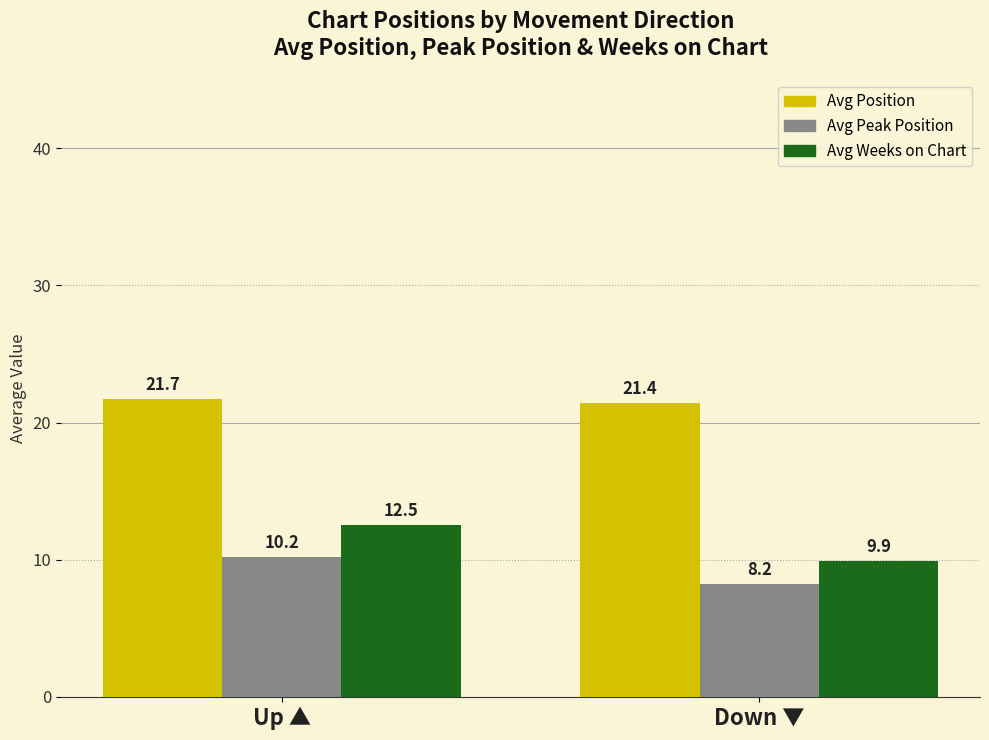

The value of Avg Position at Down ▼ is 5.4. True or false?

False